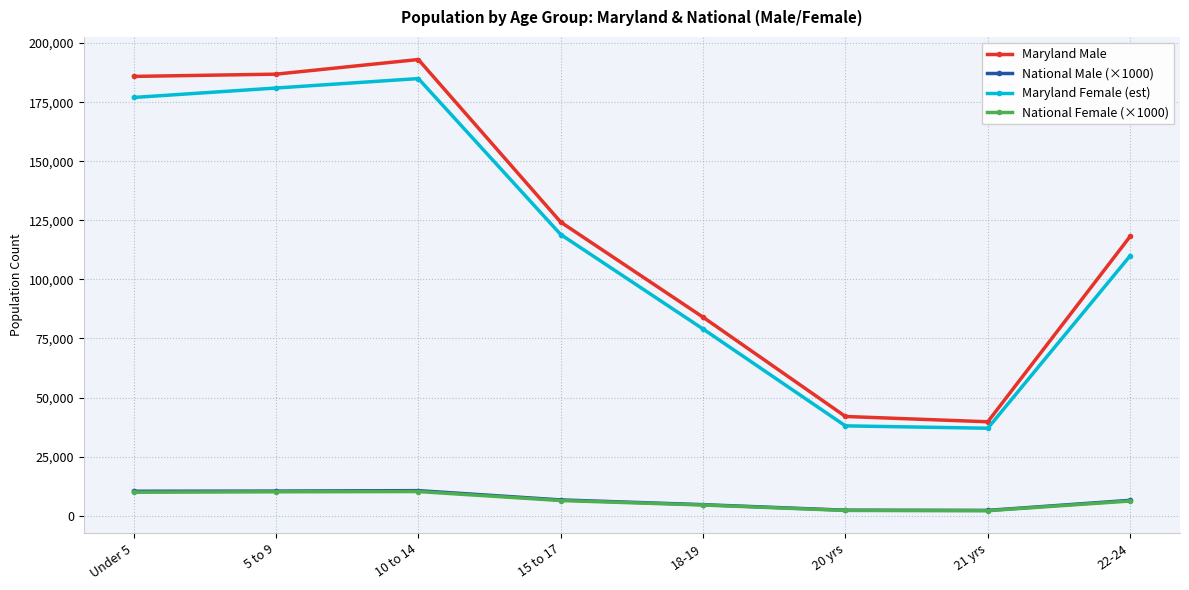

True or false: Maryland Female (est) and Maryland Male cross at least once.

False